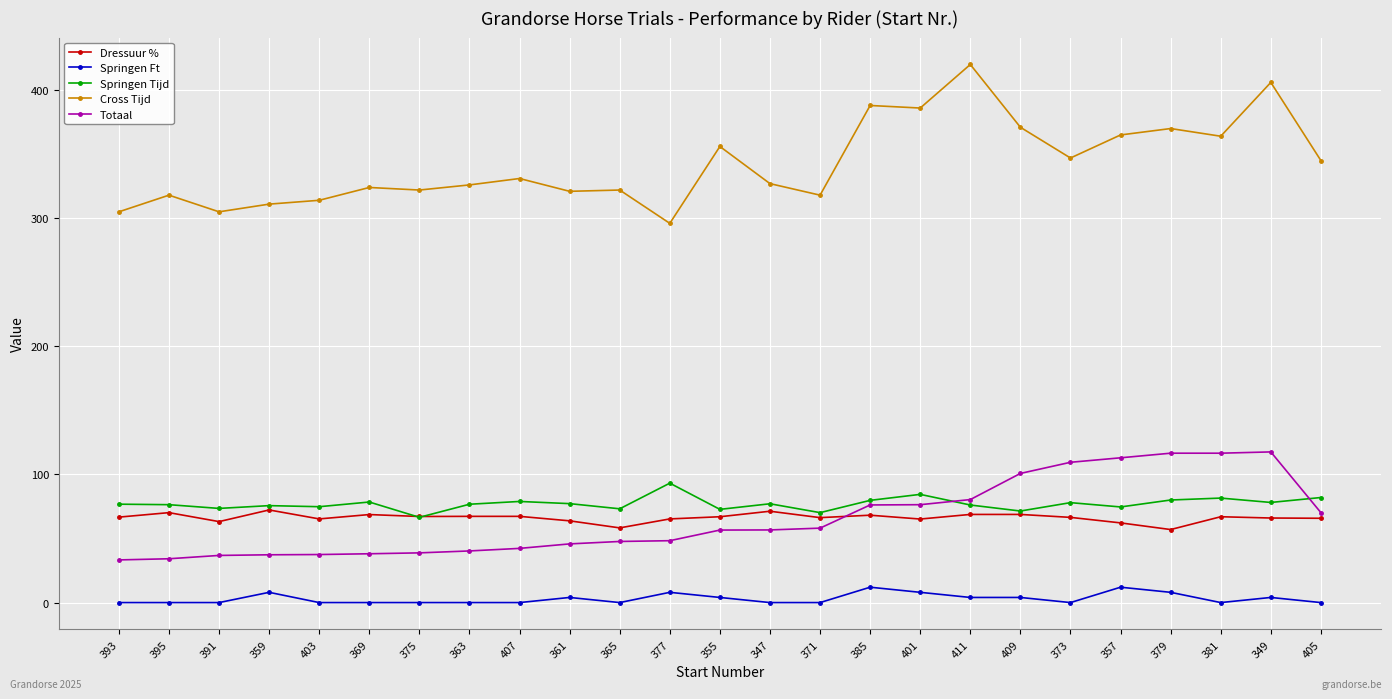

What is the maximum value for Dressuur %?

72.3